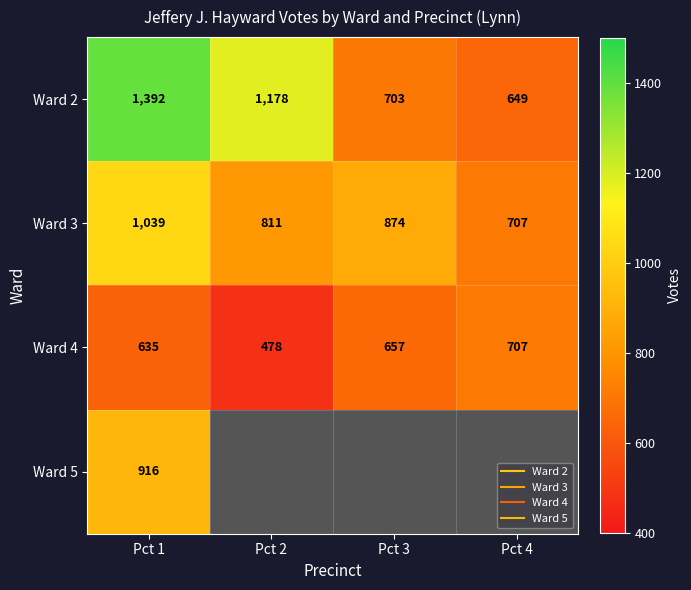

Which category has the lowest value in the Ward 2 series?

Pct 4